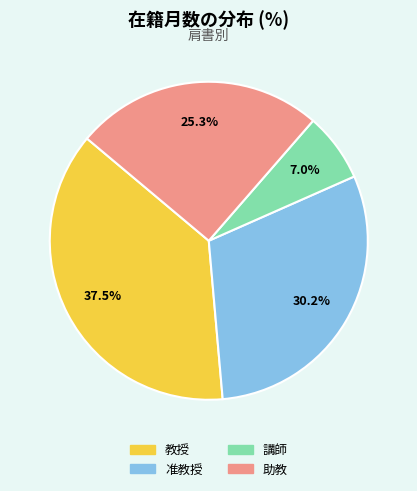

Does any single category account for the majority?

No